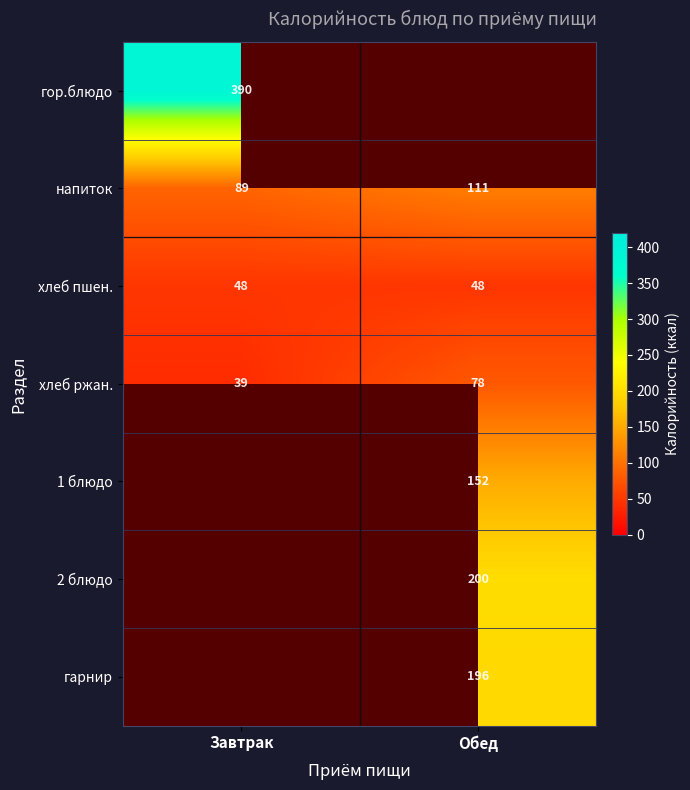

How many distinct data groups are displayed?

7